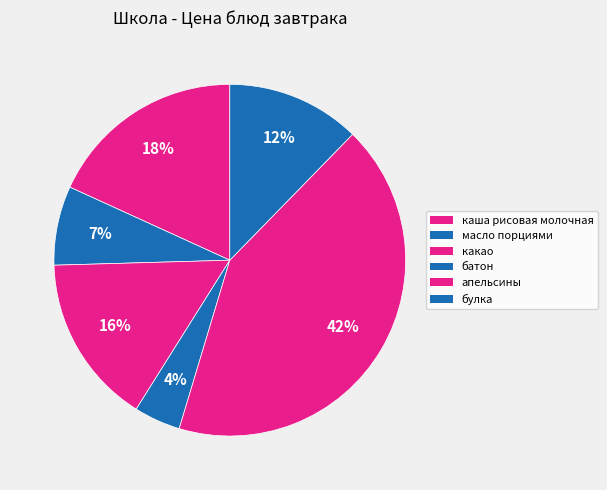

Rank the categories by value from lowest to highest.

батон, масло порциями, булка, какао, каша рисовая молочная, апельсины